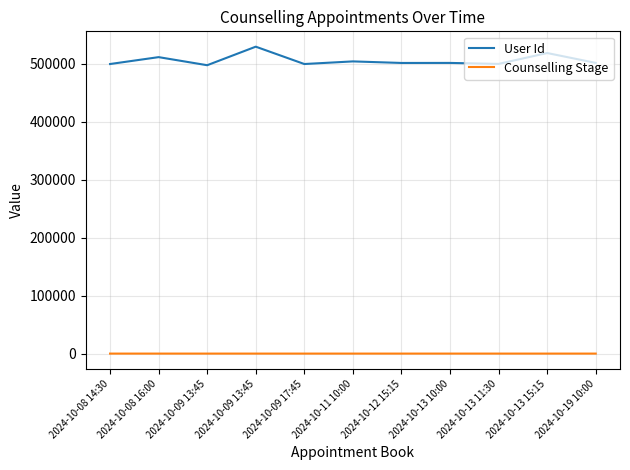

Reading right to left, what are all the values shown in this chart?

User Id: 501833	518890	500100	501801	501740	504423	499895	529842	497837	511794	499897
Counselling Stage: 2	1	1	1	2	1	1	1	3	2	1